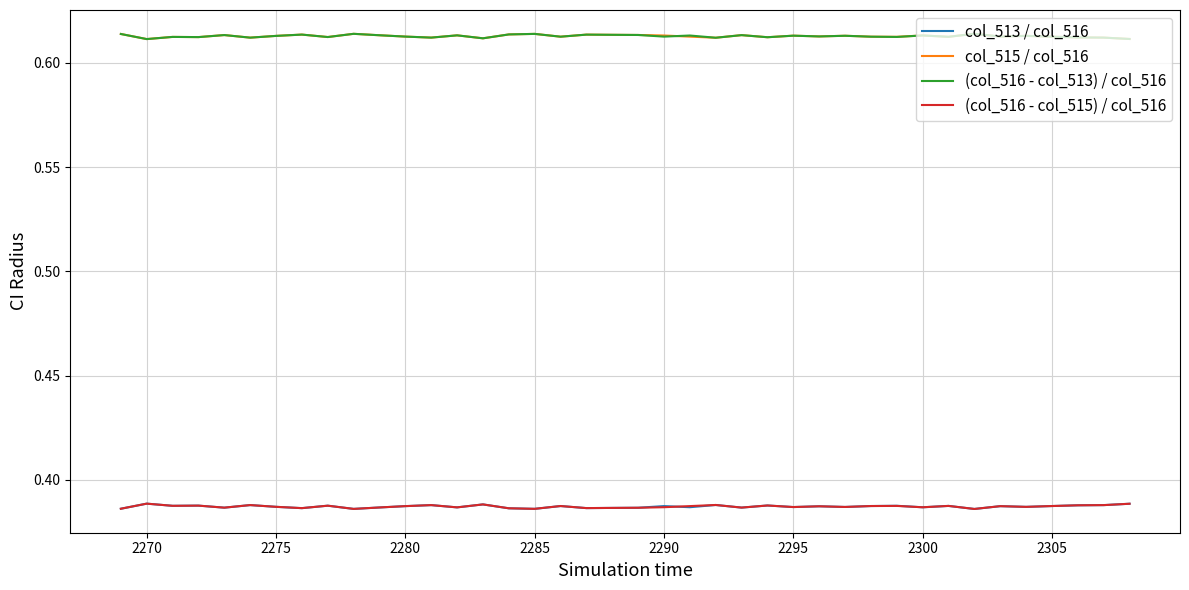

What are all the series names shown in the legend?

col_513 / col_516, col_515 / col_516, (col_516 - col_513) / col_516, (col_516 - col_515) / col_516